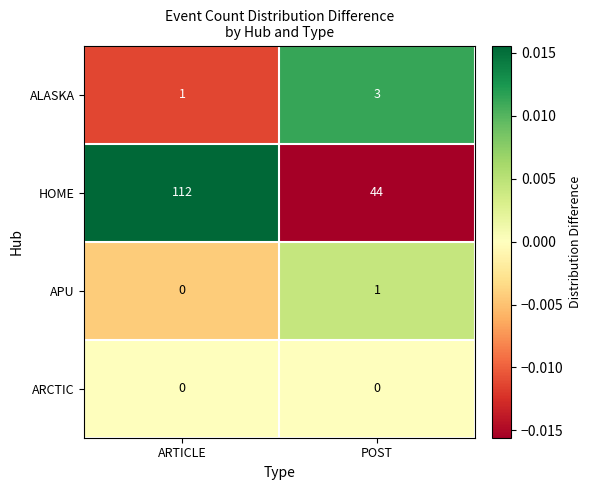

True or false: APU has a value of 1 at POST.

True